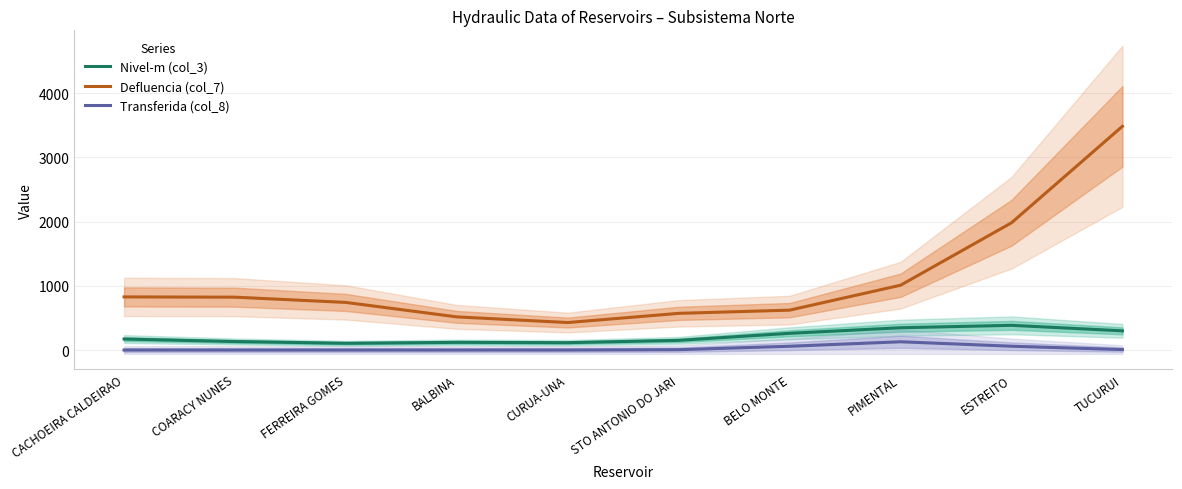

How many categories are shown in the chart?

10